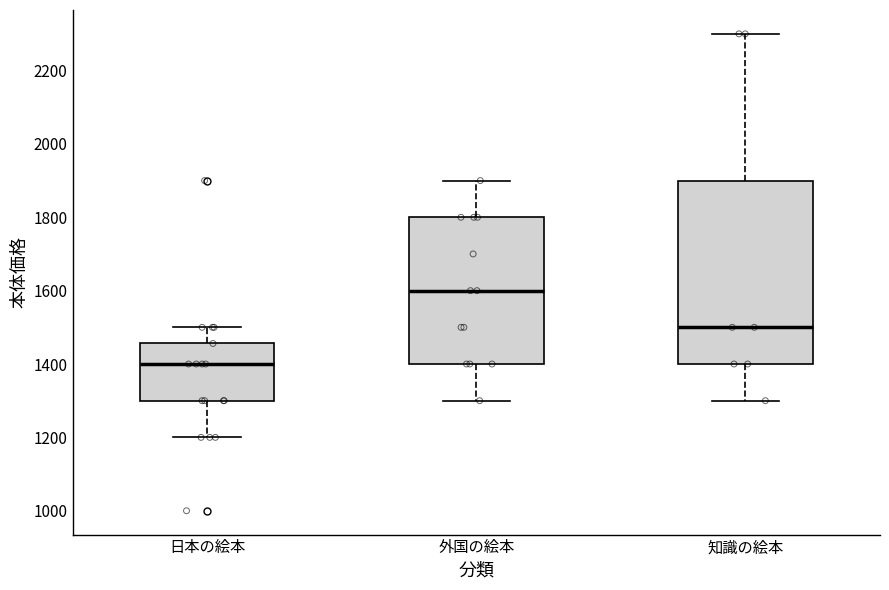

Comparing the boxes themselves (not the whiskers), which one is the tallest?

知識の絵本